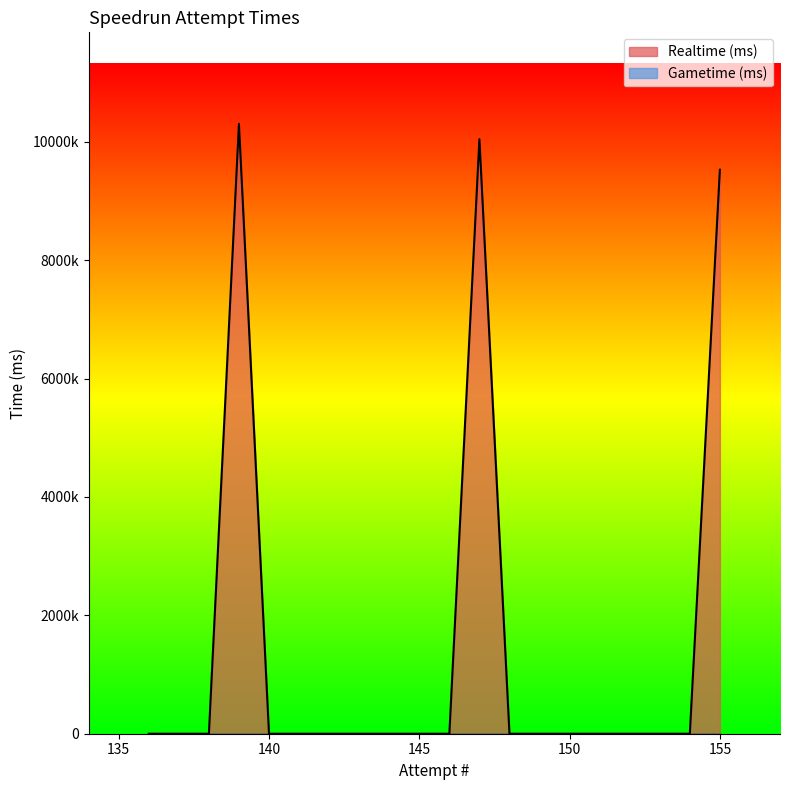

List the labels in order of Realtime (ms) value, largest first.

139, 147, 155, 154, 153, 152, 151, 150, 149, 148, 146, 145, 144, 143, 142, 141, 140, 138, 137, 136